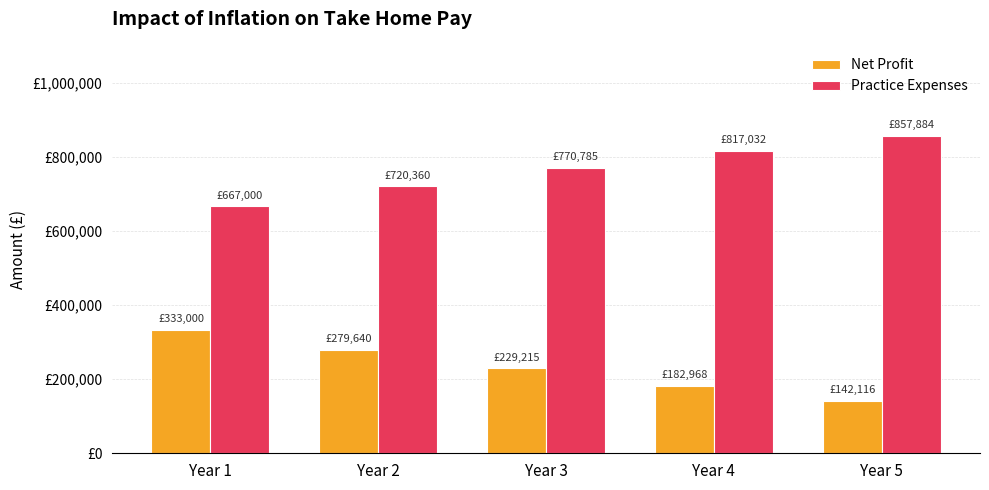

What is the difference between the highest and lowest values at Year 3?

541570.4